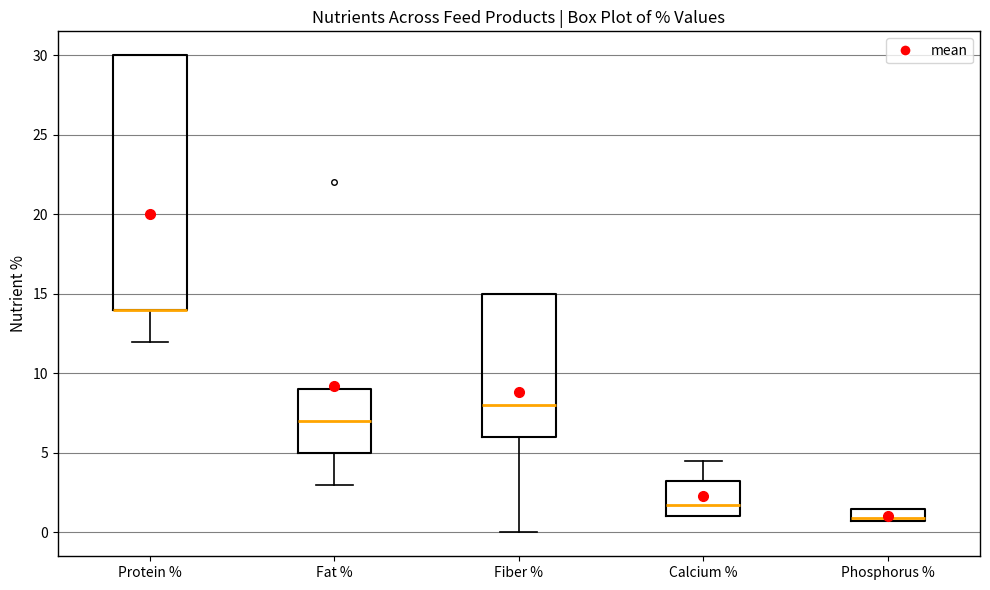

Where is the lower edge of the box for Protein % on the y-axis? The values are not printed on the chart, so give them approximately, as read against the axis.

14.0